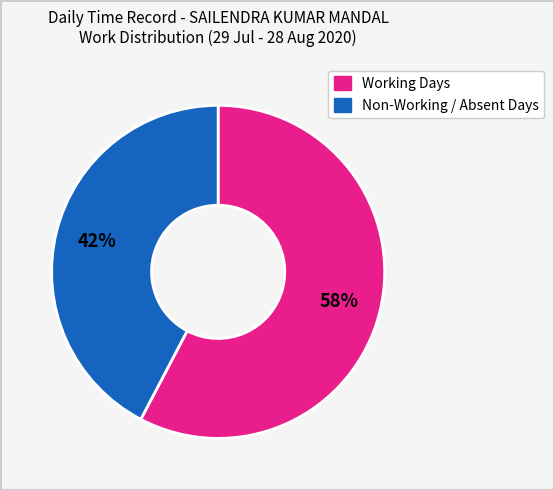

Count the number of slices in the pie.

2